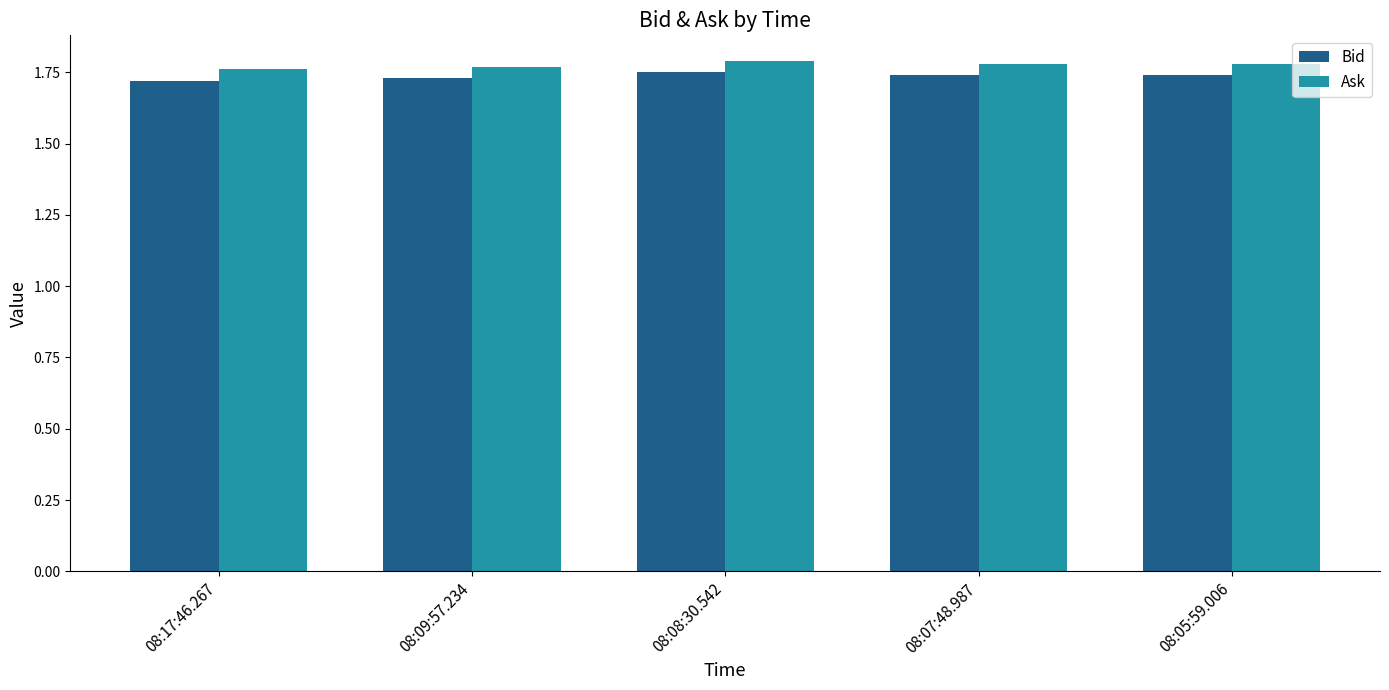

What are all the series names shown in the legend?

Bid, Ask